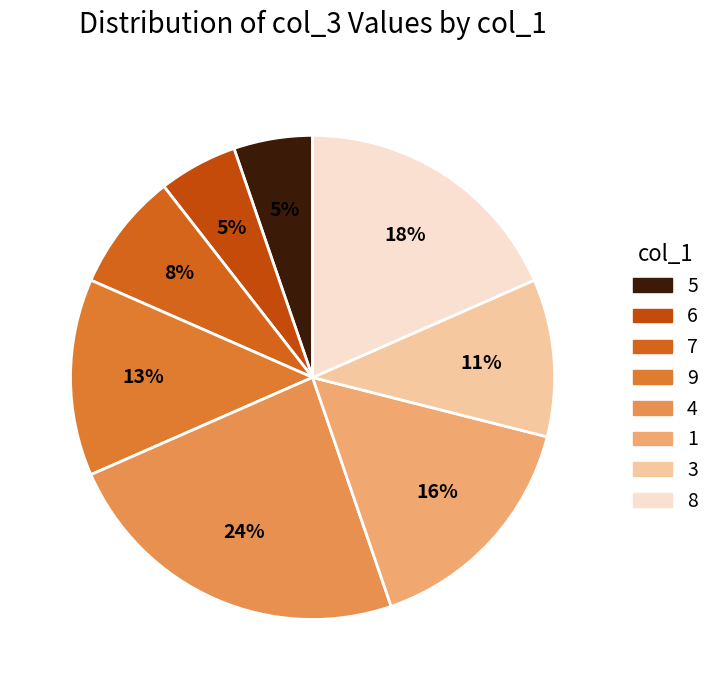

Which category has the smallest portion of the pie?

5